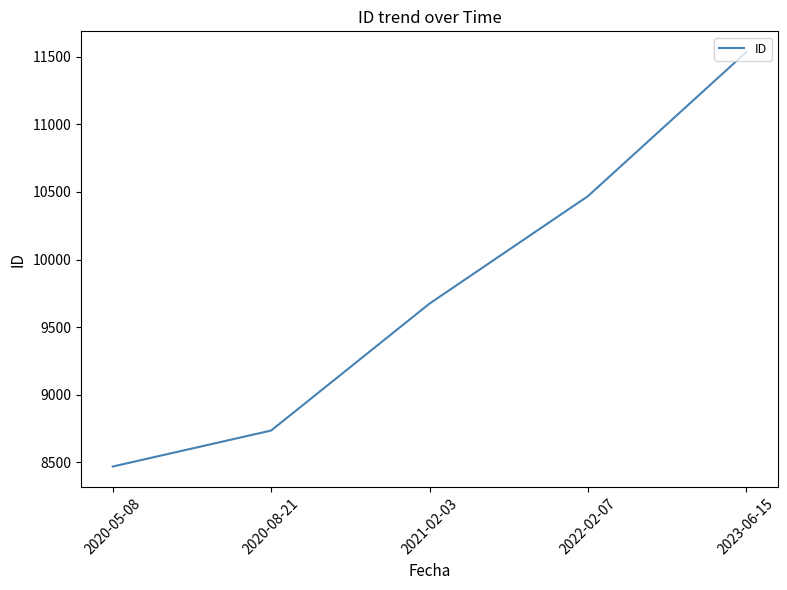

What is the difference between the maximum and minimum values?

3063